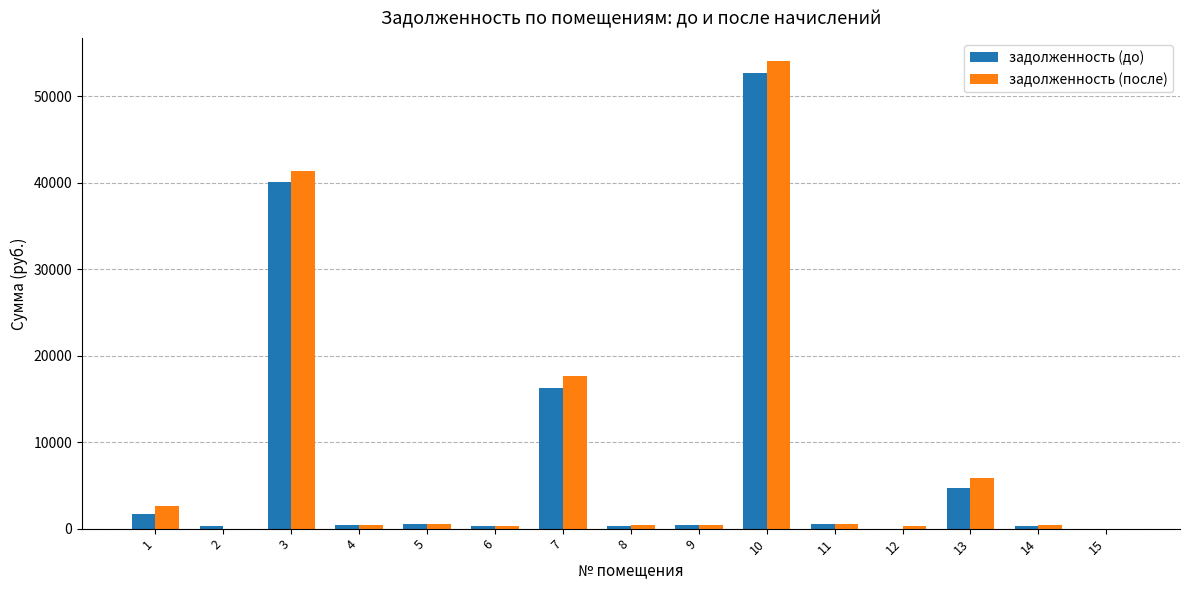

At which label does задолженность (до) first exceed 406?

1